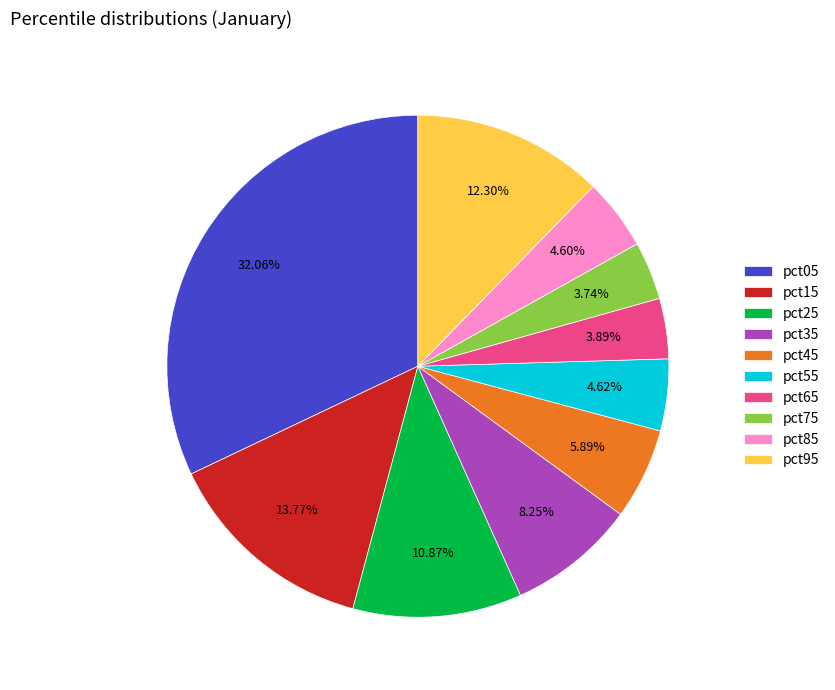

Which slice is the largest?

pct05